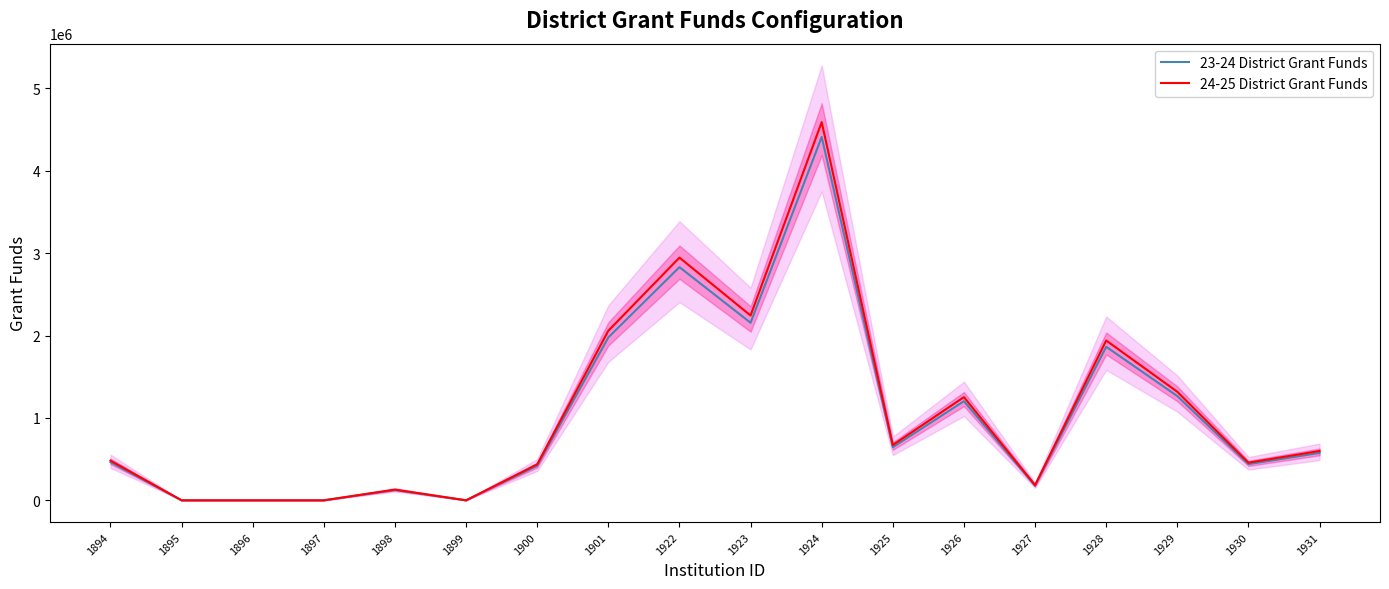

Where does the 24-25 District Grant Funds series first go above 598736?

1901